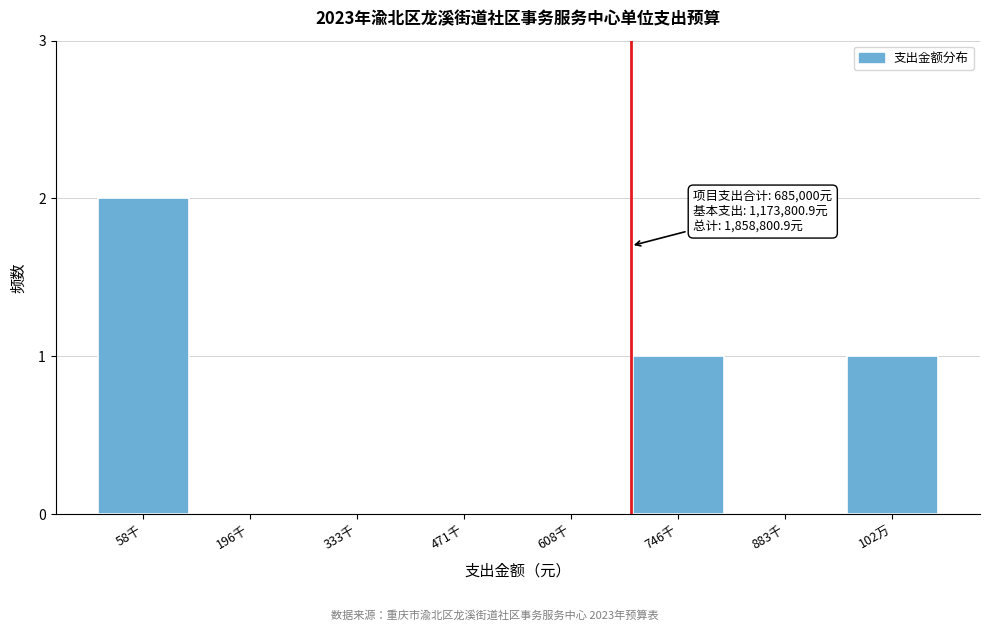

Reading right to left, what are all the values shown in this chart?

102万=1	883千=0	746千=1	608千=0	471千=0	333千=0	196千=0	58千=2